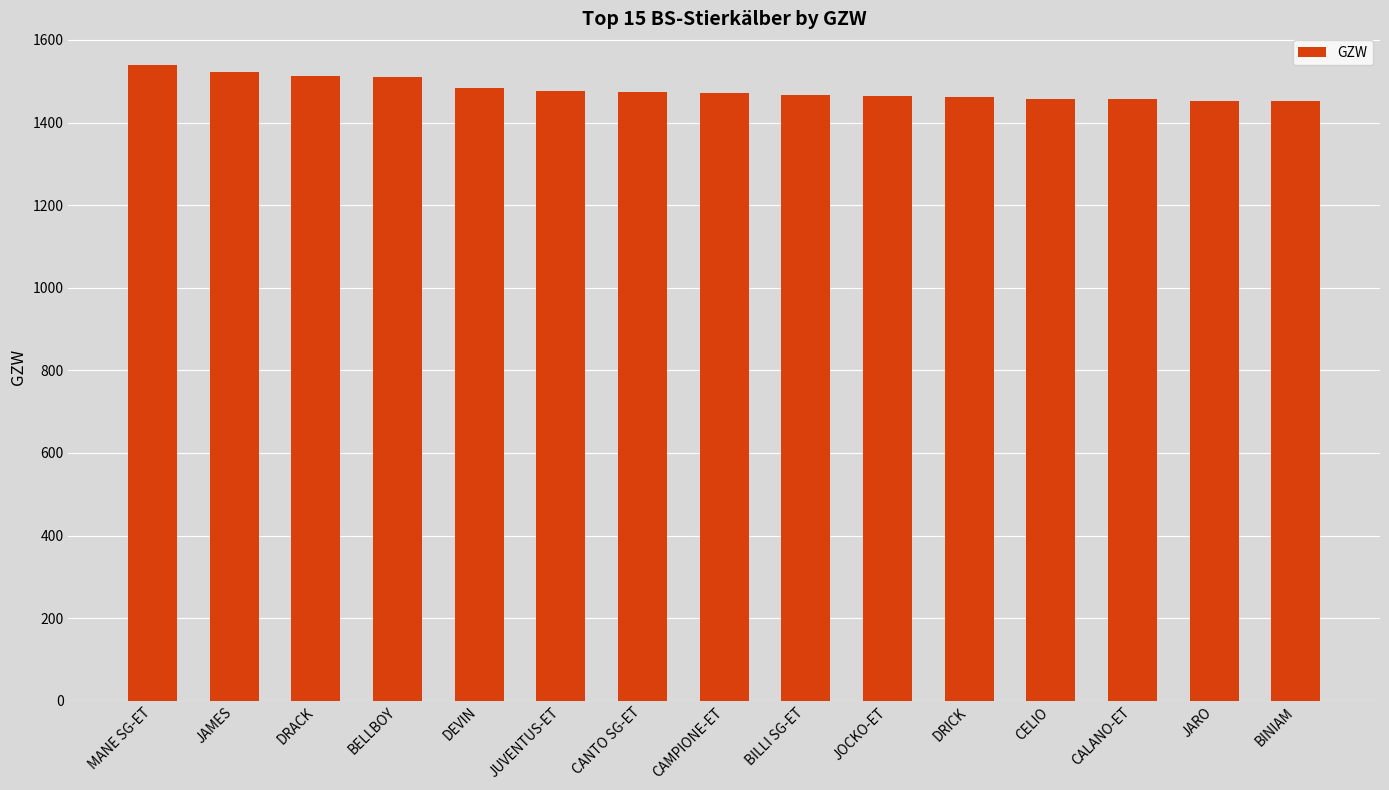

What is the ratio of the value at BILLI SG-ET to the value at CAMPIONE-ET?

1.0